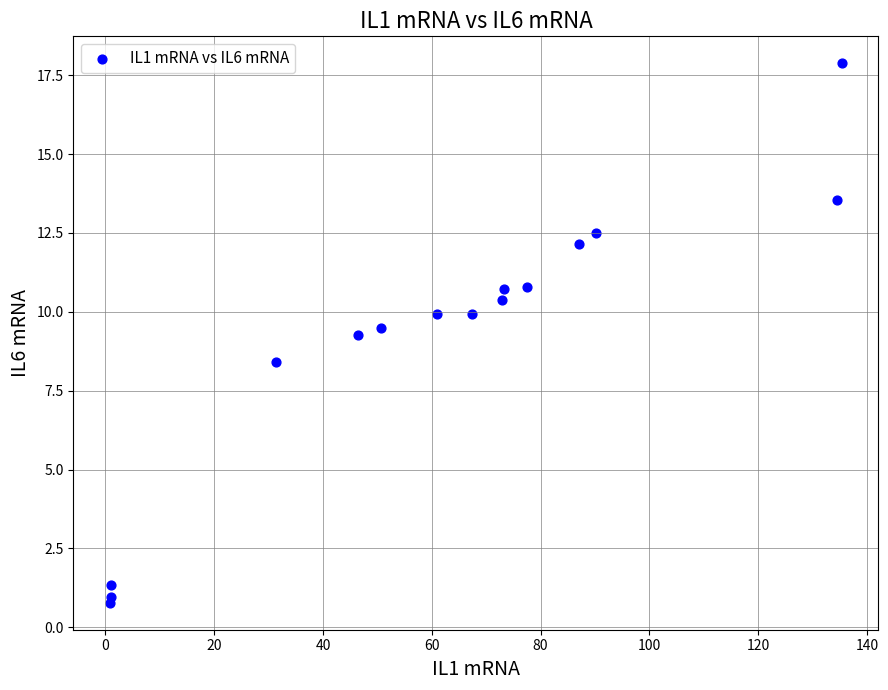

What Y value in the scatter plot is closest to 9?

9.3